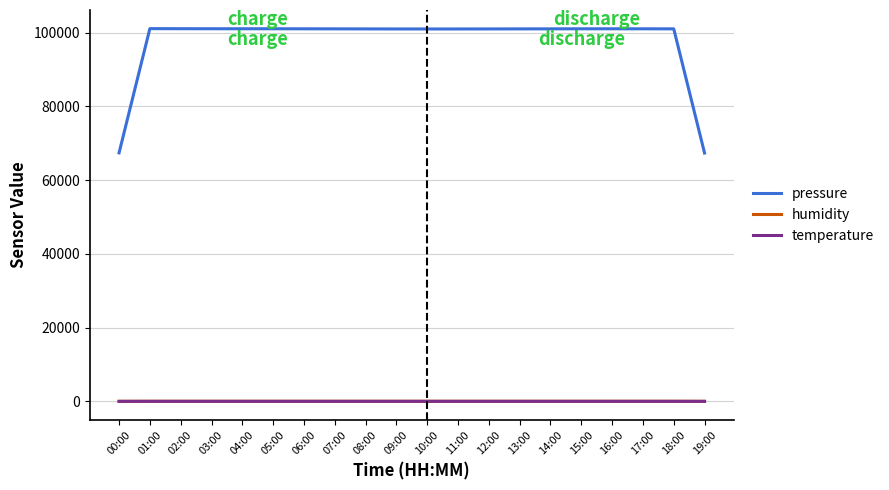

Is it true that pressure equals 101103.6 at 01:00?

True